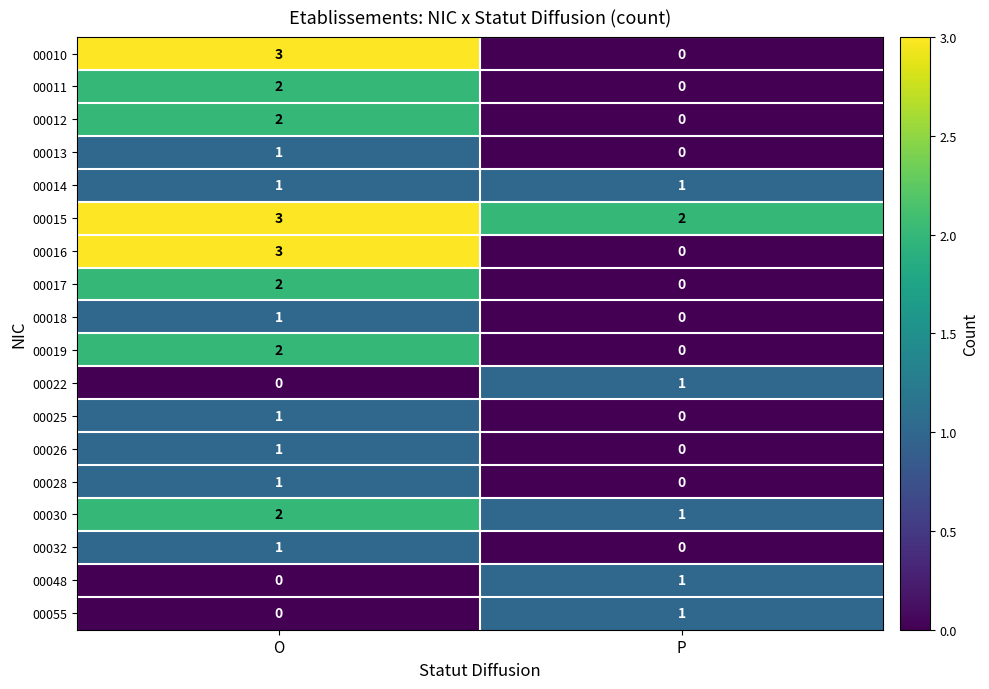

At which category is the sum across all series the highest?

O